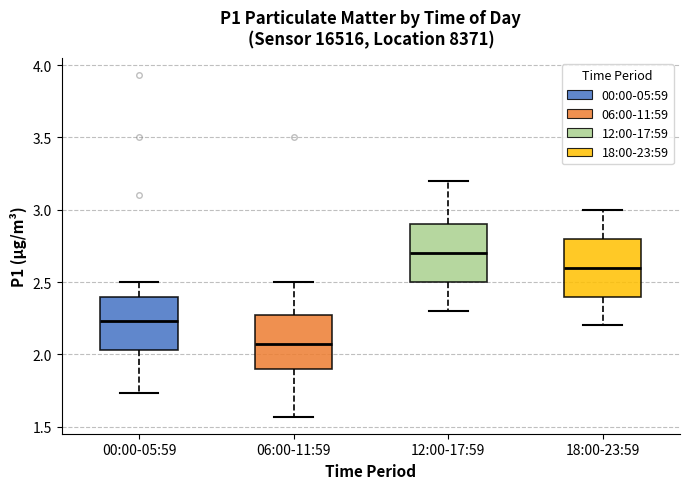

Reading left to right, read every box against the y-axis: the position of its median line, the range the box covers, and the ends of its whiskers. The values are not printed on the chart, so give them approximately, as read against the axis.

00:00-05:59: median 2.25, box 2.05 to 2.40, whiskers 1.75 to 2.50
06:00-11:59: median 2.05, box 1.90 to 2.25, whiskers 1.55 to 2.50
12:00-17:59: median 2.70, box 2.50 to 2.90, whiskers 2.30 to 3.20
18:00-23:59: median 2.60, box 2.40 to 2.80, whiskers 2.20 to 3.00